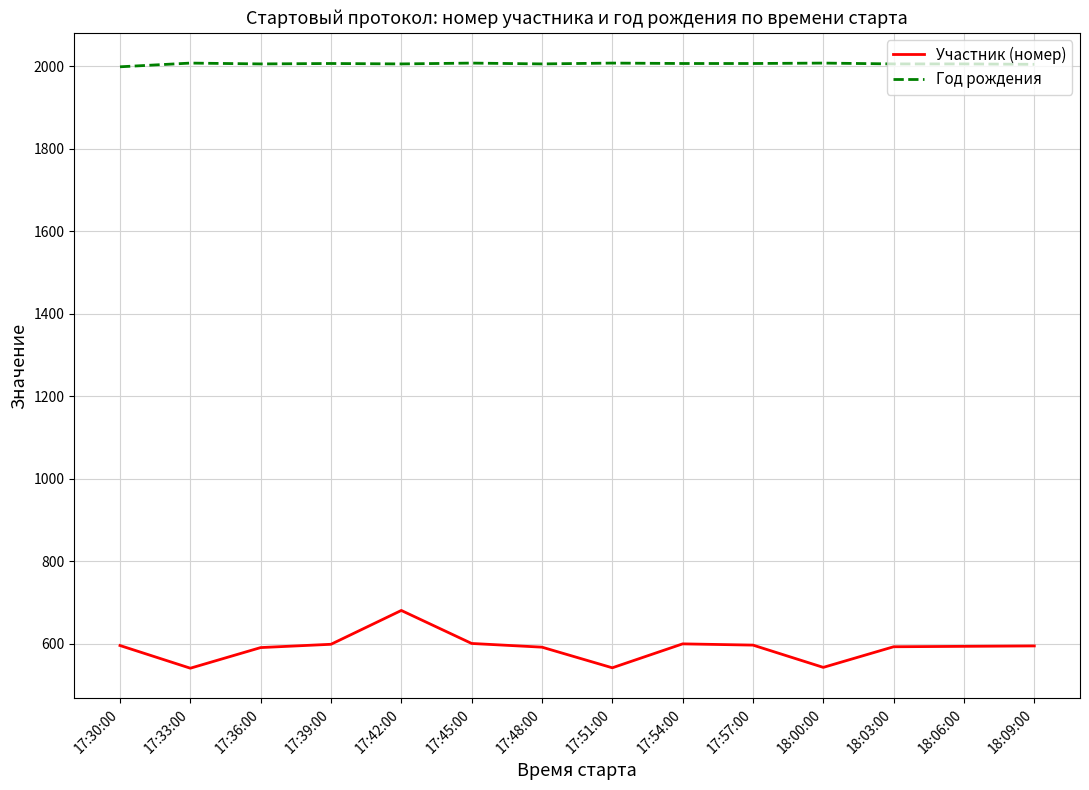

What is the average value of the Участник (номер) series?

590